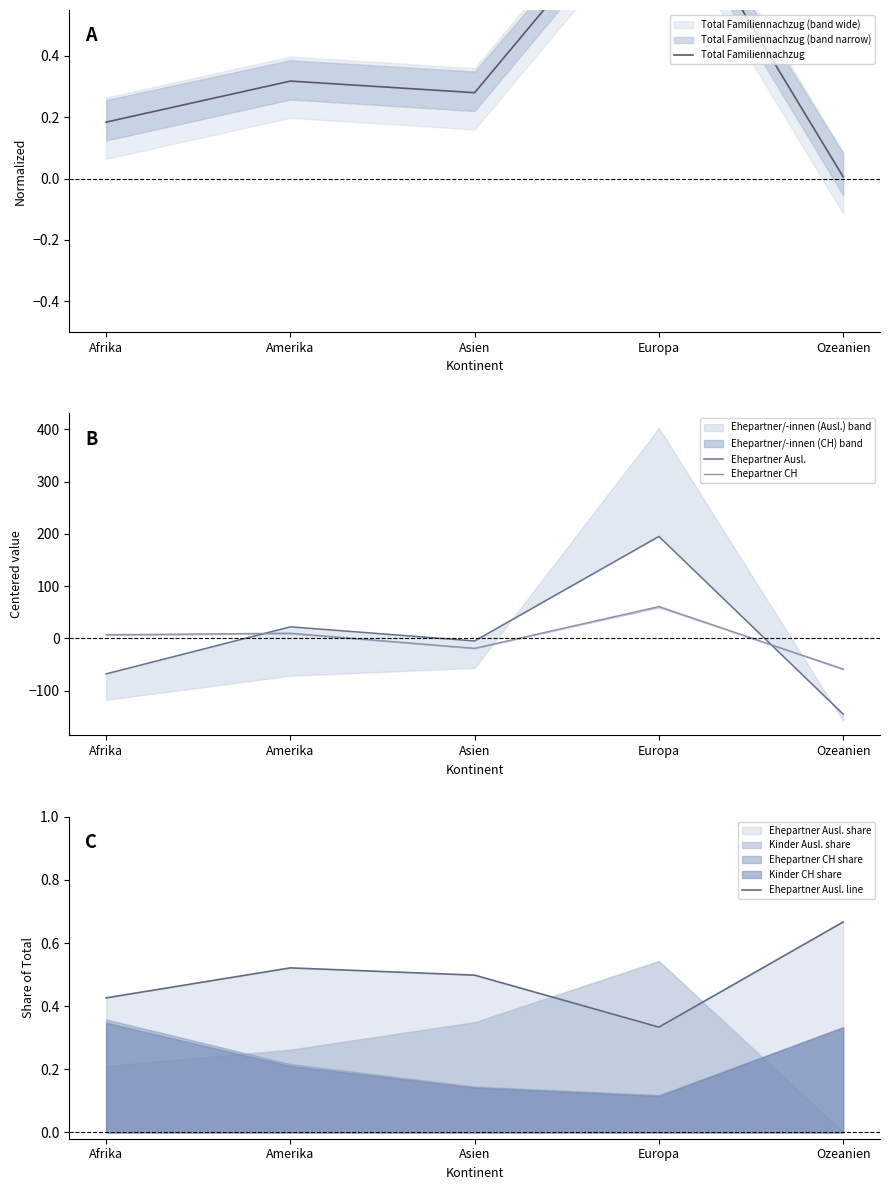

How many data points does each series have?

5